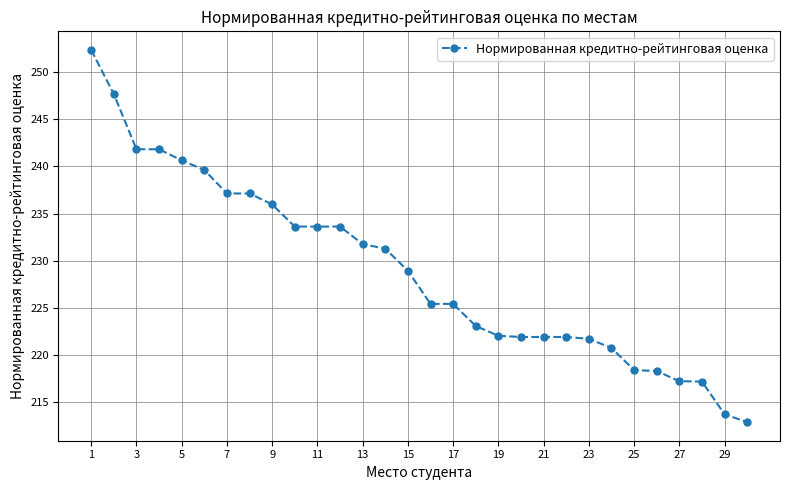

What is the value of the 1st point from the left?

252.4